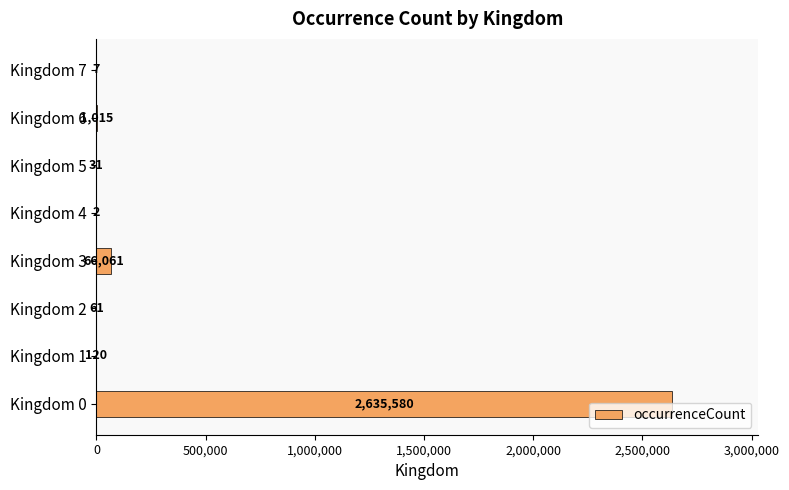

At which category does the chart reach its peak across all series?

Kingdom 0